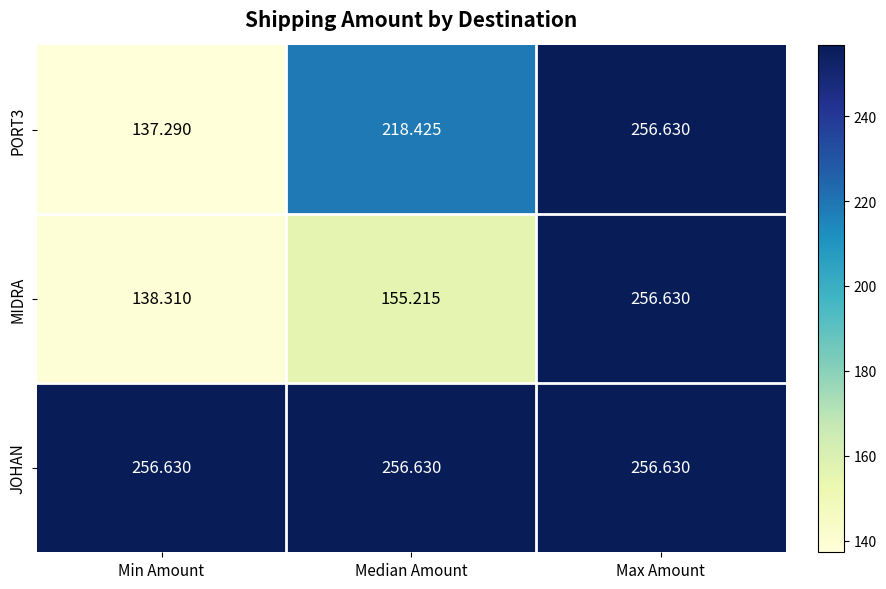

Count the number of data series in this chart.

3